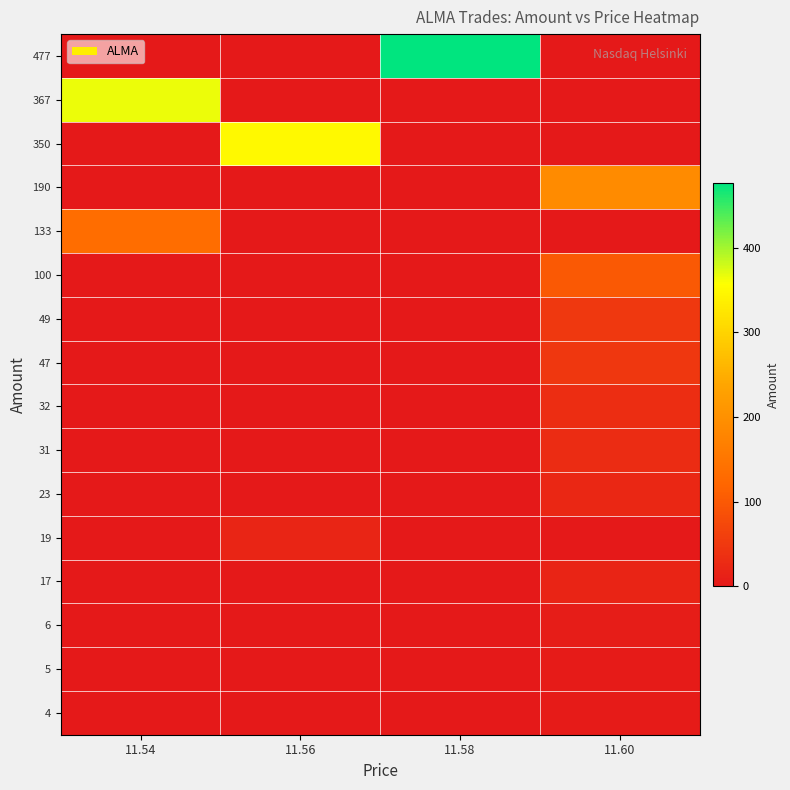

At which category does the chart reach its minimum across all series?

11.54